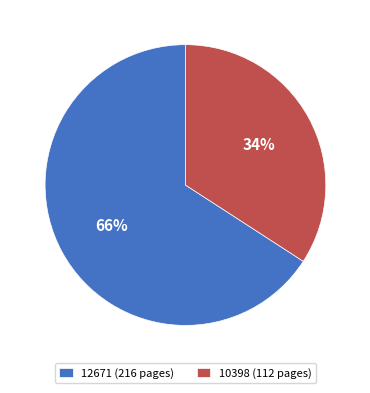

How many slices are in this pie chart?

2